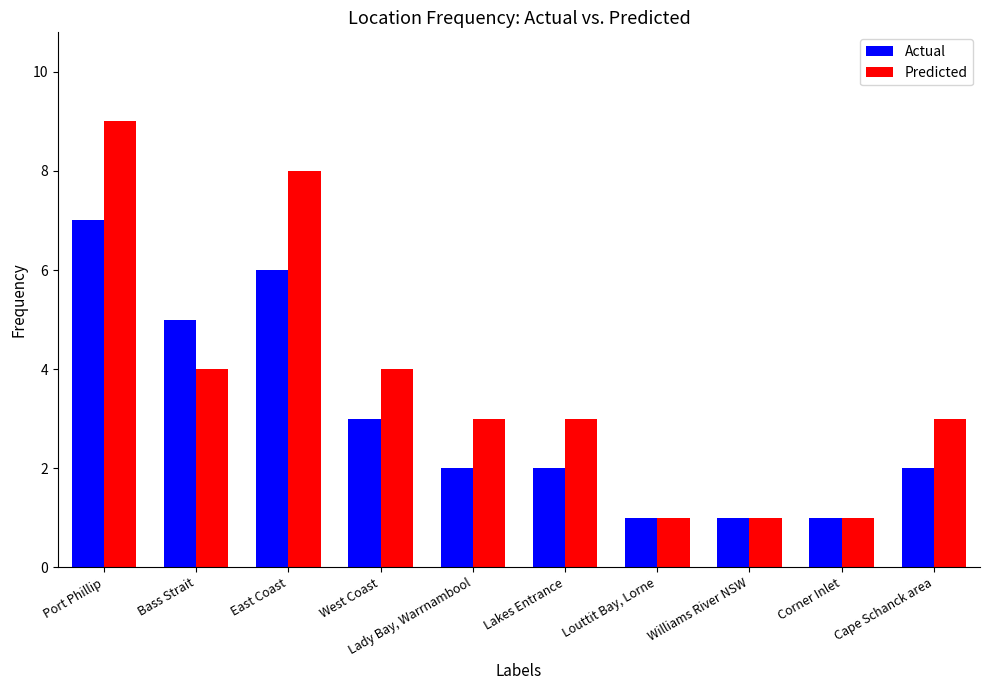

The Actual series shows 1 at Lakes Entrance. True or false?

False